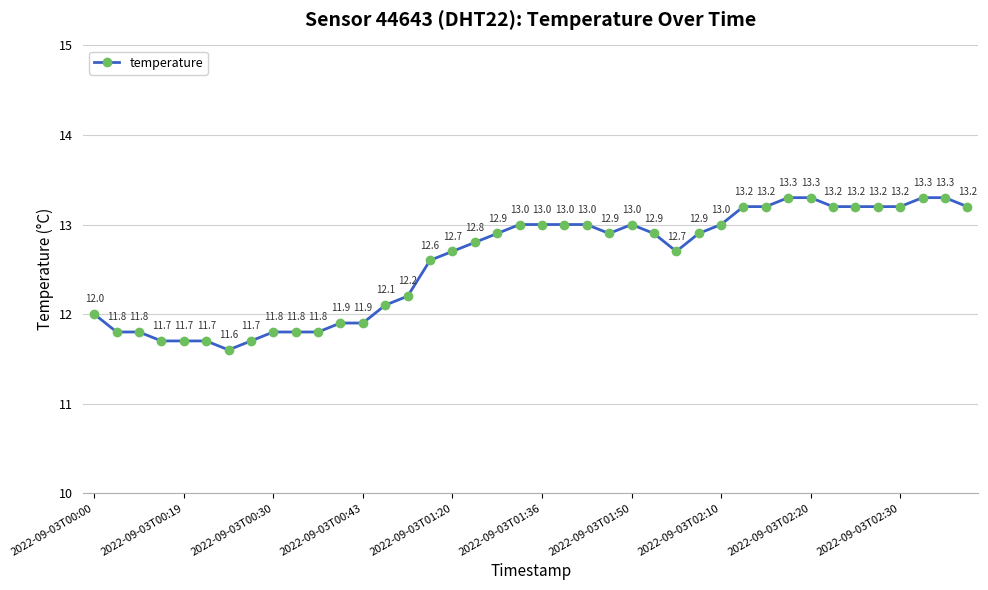

Reading left to right, transcribe all the data shown in this chart.

12.0	11.8	11.8	11.7	11.7	11.7	11.6	11.7	11.8	11.8	11.8	11.9	11.9	12.1	12.2	12.6	12.7	12.8	12.9	13.0	13.0	13.0	13.0	12.9	13.0	12.9	12.7	12.9	13.0	13.2	13.2	13.3	13.3	13.2	13.2	13.2	13.2	13.3	13.3	13.2